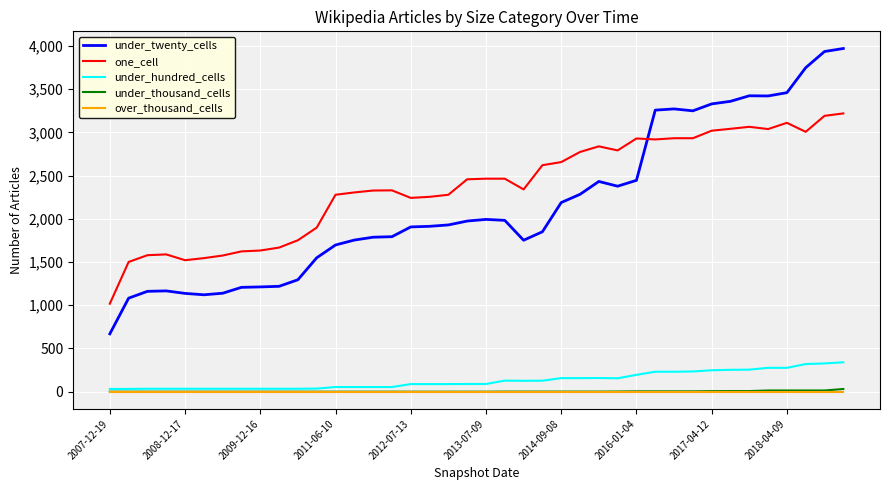

Which series has the widest spread of values?

under_twenty_cells